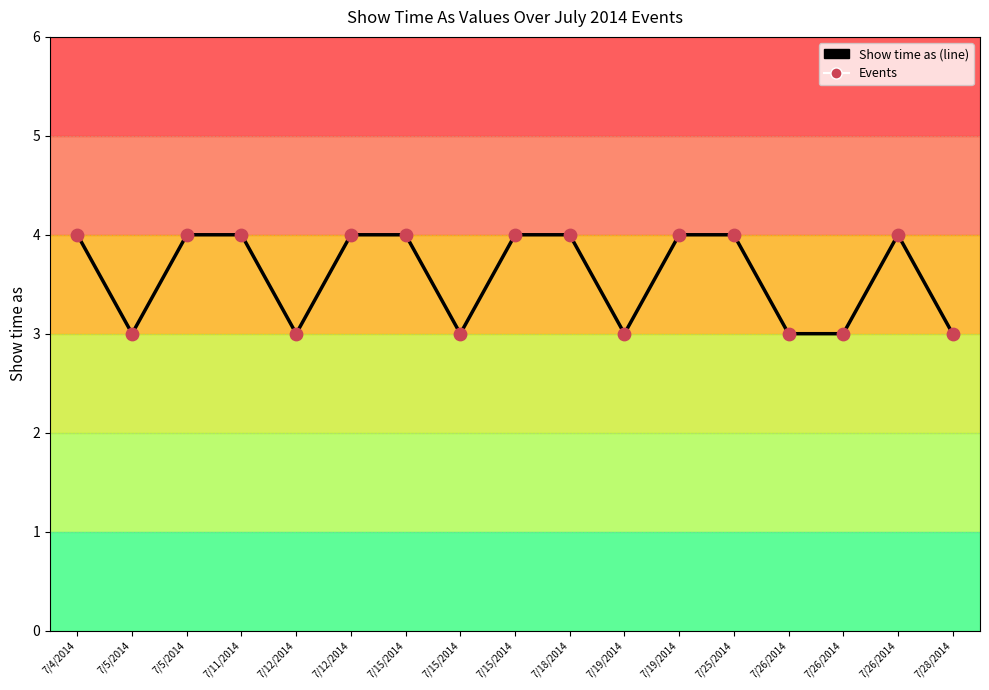

How many lines are shown in the chart?

1